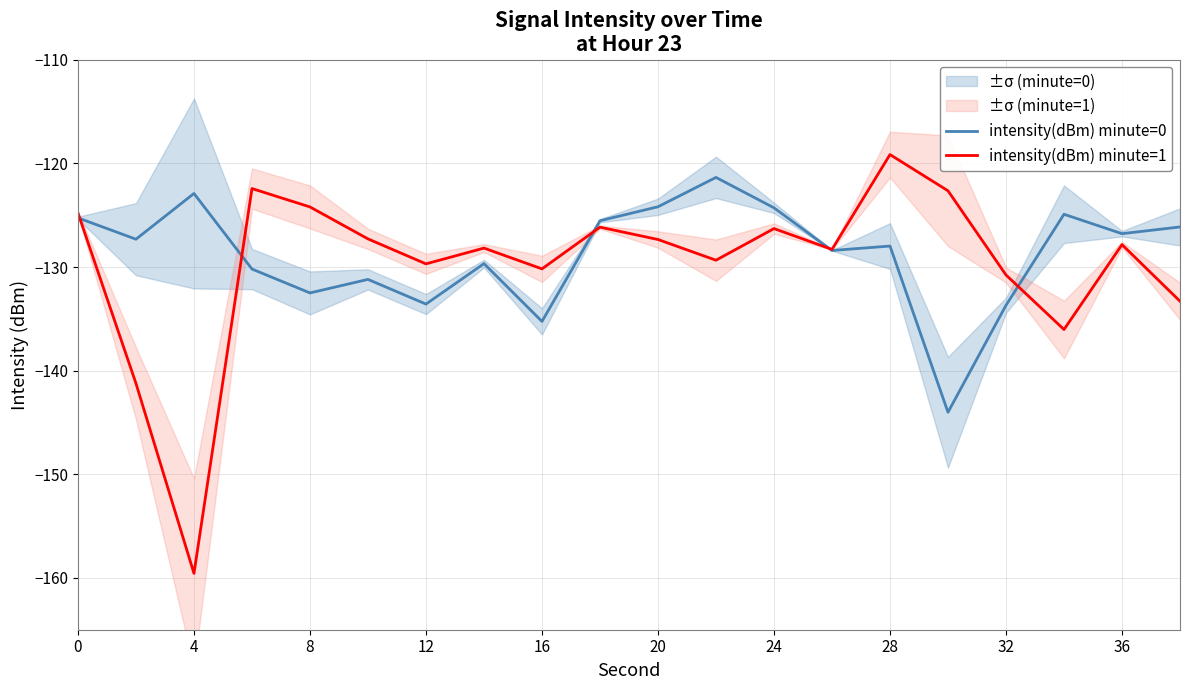

The value of intensity(dBm) minute=0 at 4 is -213.3. True or false?

False